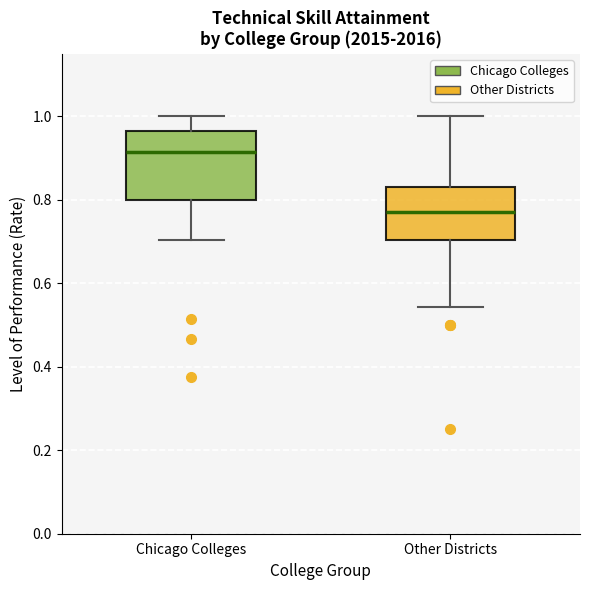

Reading left to right, transcribe this box plot: for each box, give where its median line is, the range the box spans, and where its two whiskers end, as read against the y-axis. The values are not printed on the chart, so give them approximately, as read against the axis.

Chicago Colleges: median 0.92, box 0.80 to 0.96, whiskers 0.70 to 1.00
Other Districts: median 0.78, box 0.70 to 0.84, whiskers 0.54 to 1.00